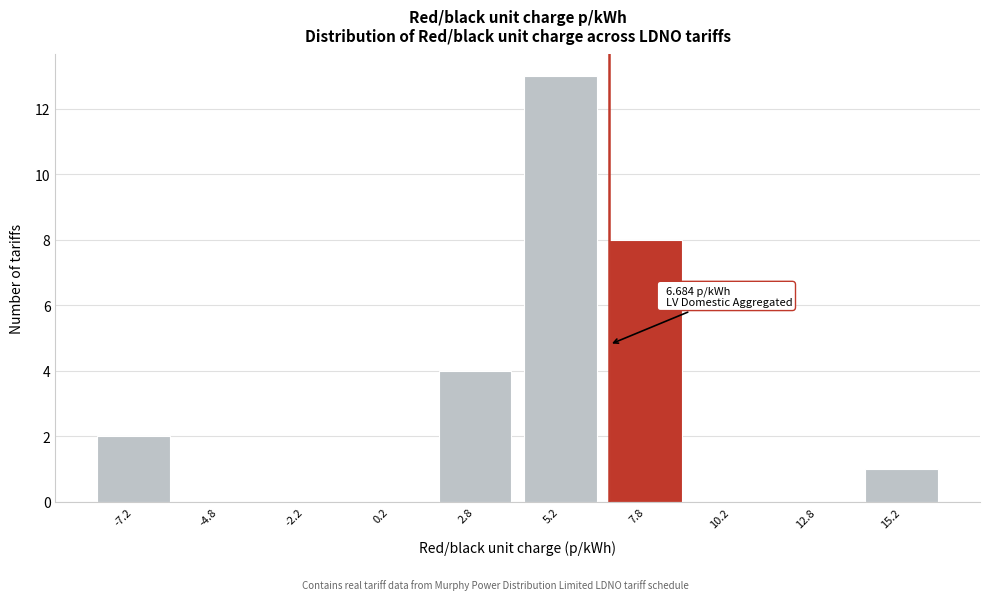

Which range on the x-axis has the tallest bar?

4.0 to 6.5